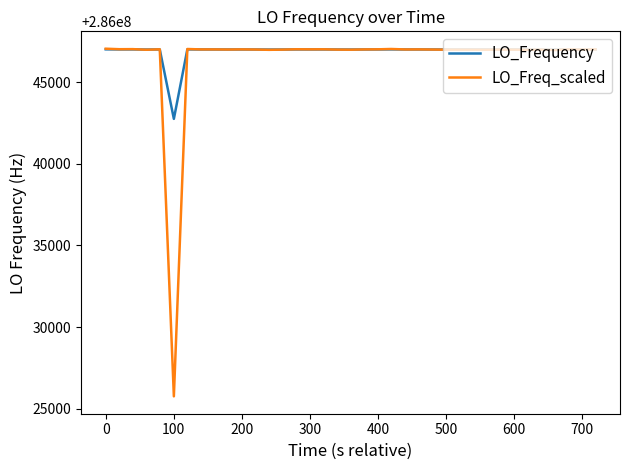

What is the minimum value for LO_Frequency?

286042750.9